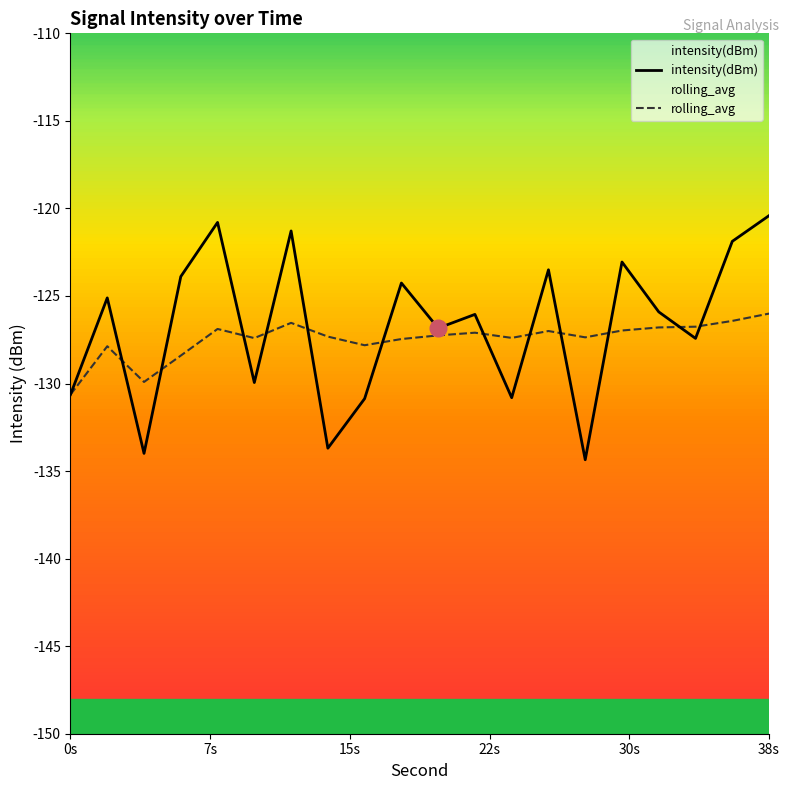

Which series has the largest range (max minus min)?

intensity(dBm)